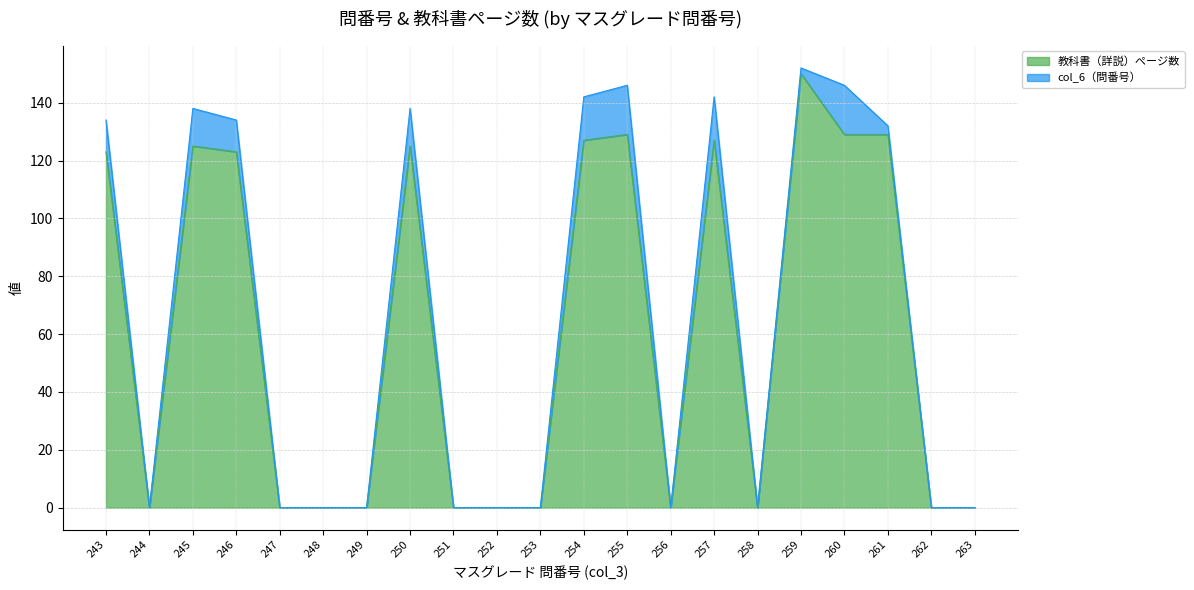

List the labels in order of value, smallest first.

244, 247, 248, 249, 251, 252, 253, 256, 258, 262, 263, 243, 246, 245, 250, 254, 257, 255, 260, 261, 259